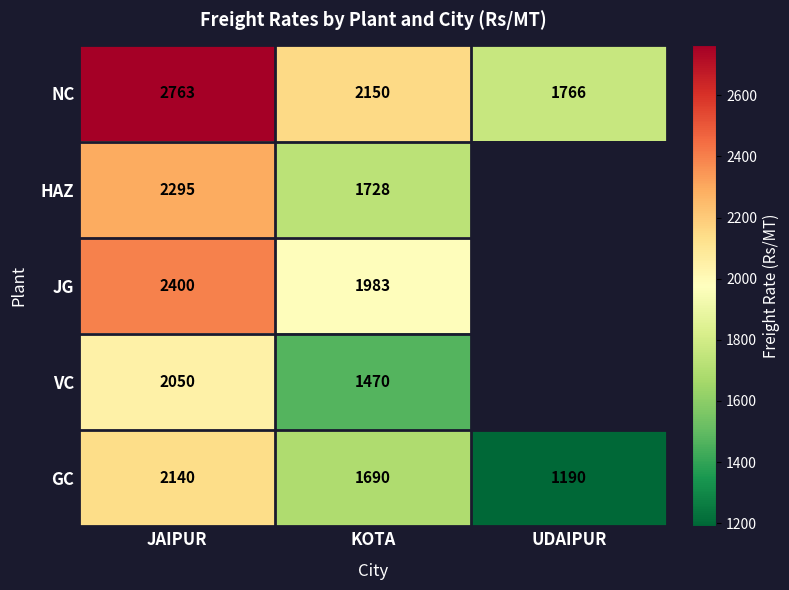

Which label corresponds to the smallest value in the chart?

UDAIPUR